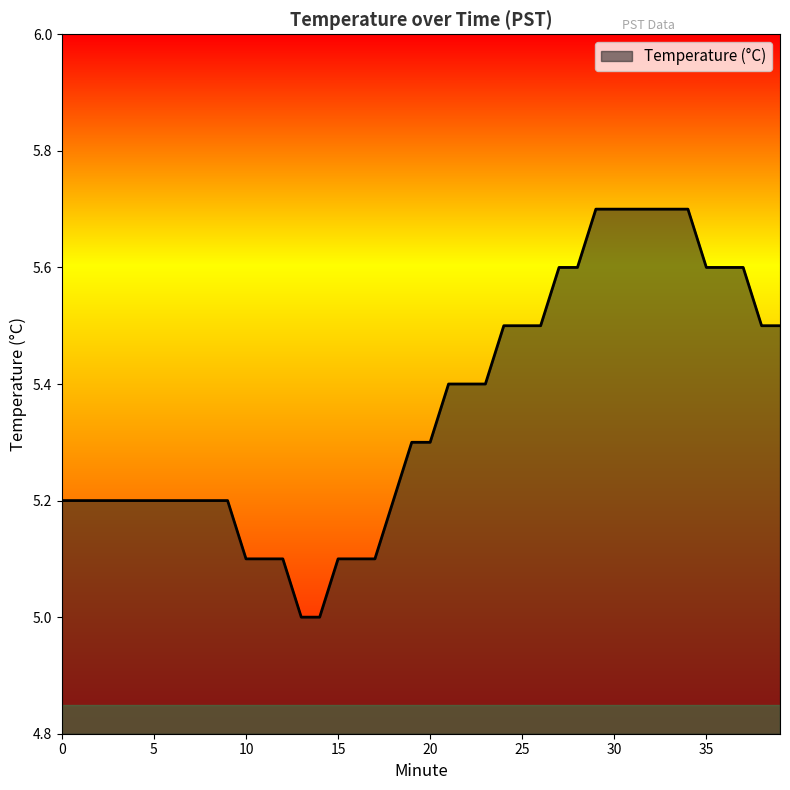

What is the minimum value shown in the chart?

5.0